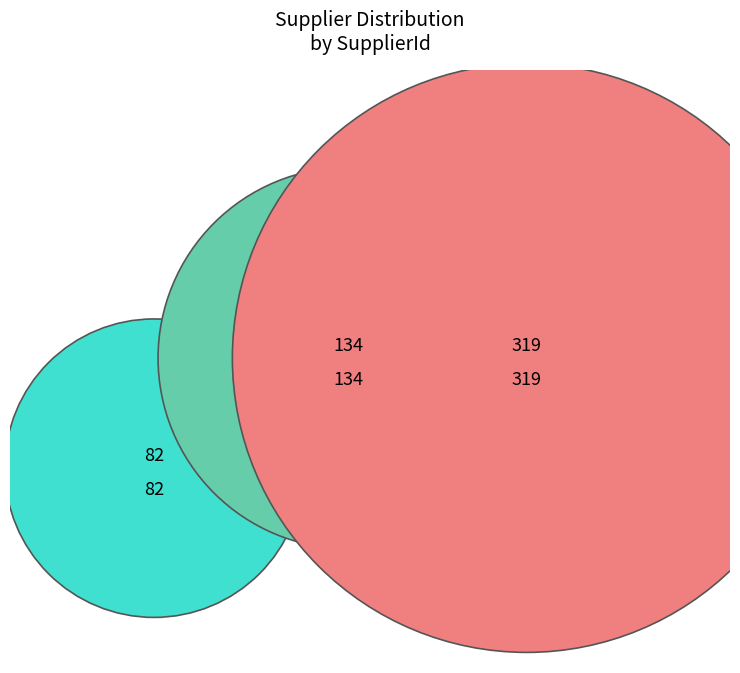

What percentage is the 134 slice, to the nearest percent?

25%